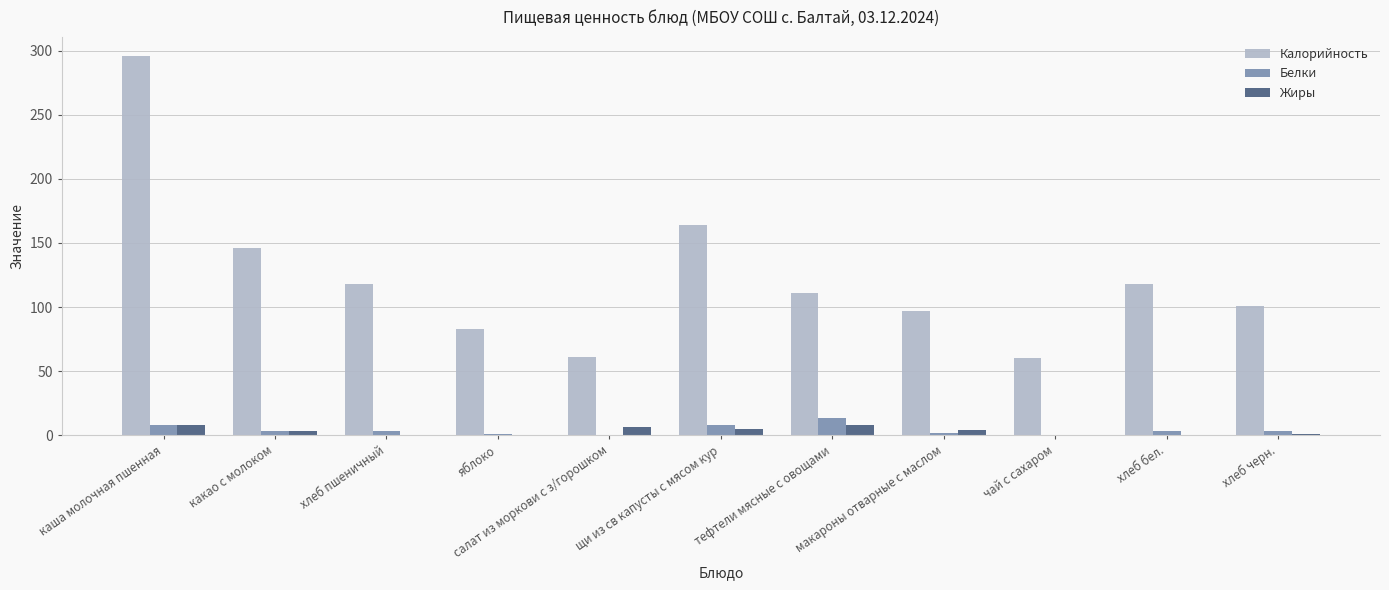

How many series are shown in this chart?

3